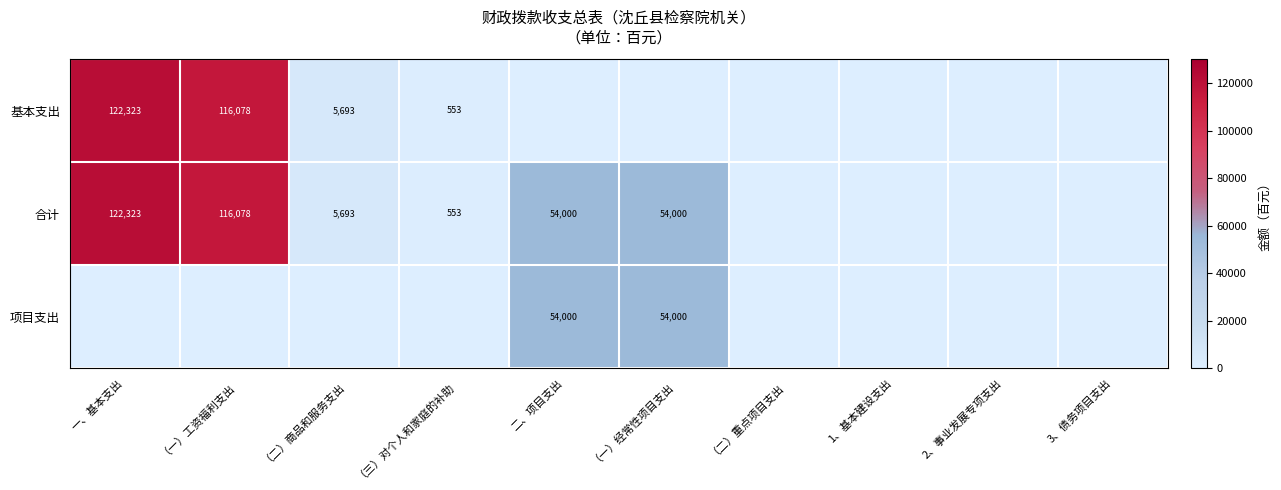

True or false: 基本支出 has a value of 168576 at （一）工资福利支出.

False